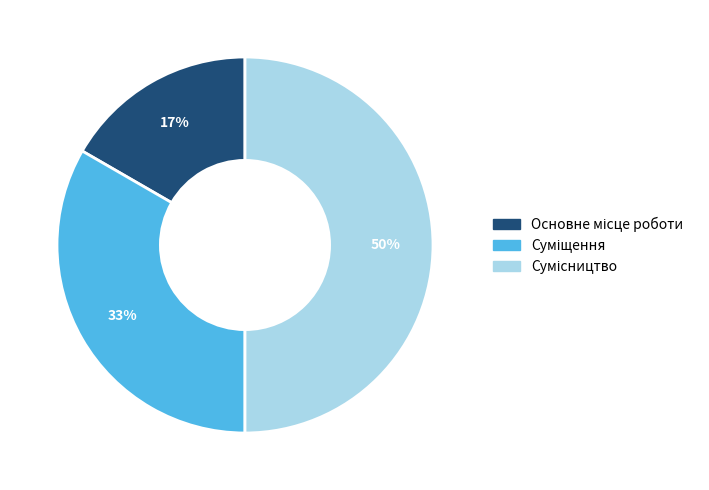

To the nearest percent, what is the difference between the largest and smallest slice percentages?

33%